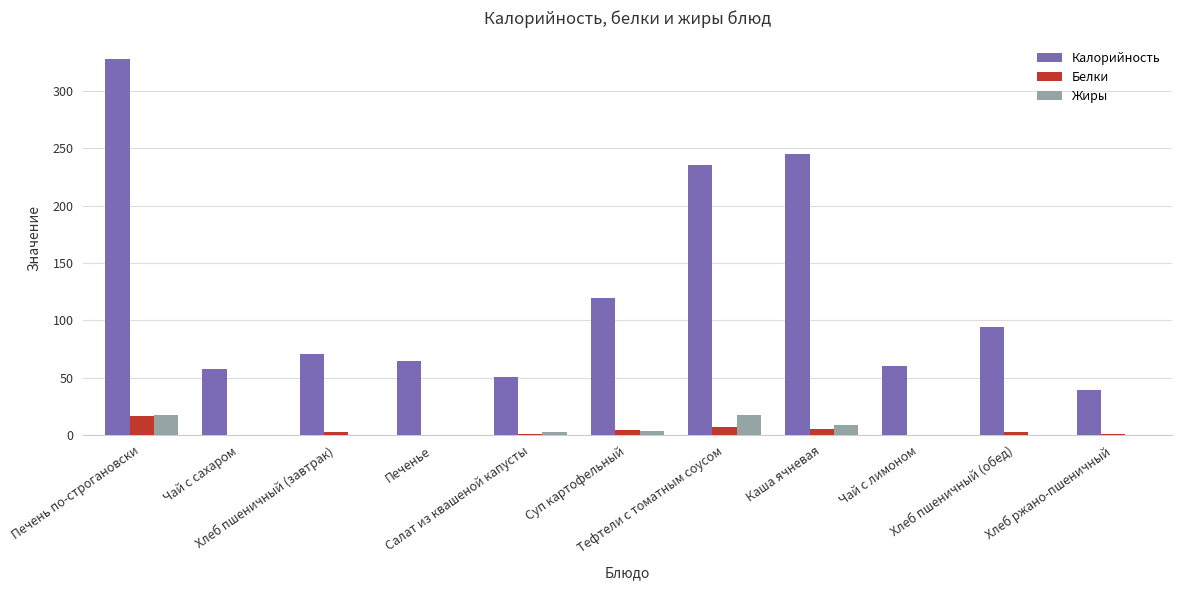

The Белки series shows 5.0 at Каша ячневая. True or false?

True